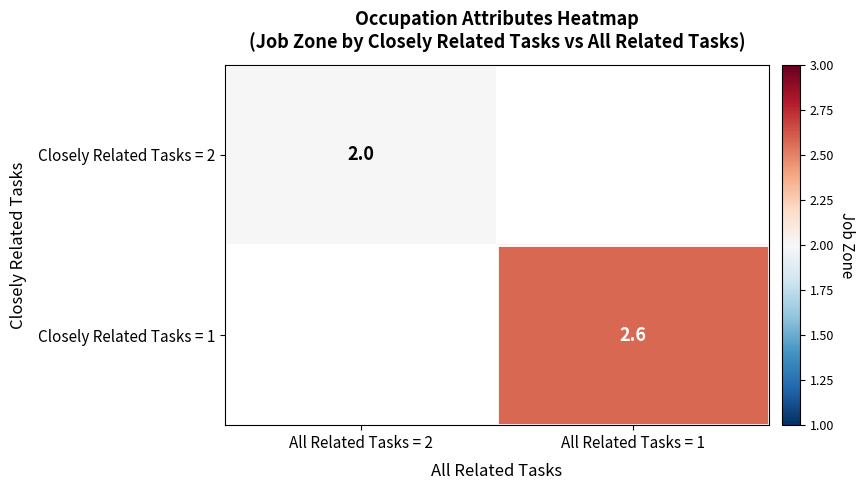

List the labels in order of Closely Related Tasks = 1 value, largest first.

All Related Tasks = 2, All Related Tasks = 1